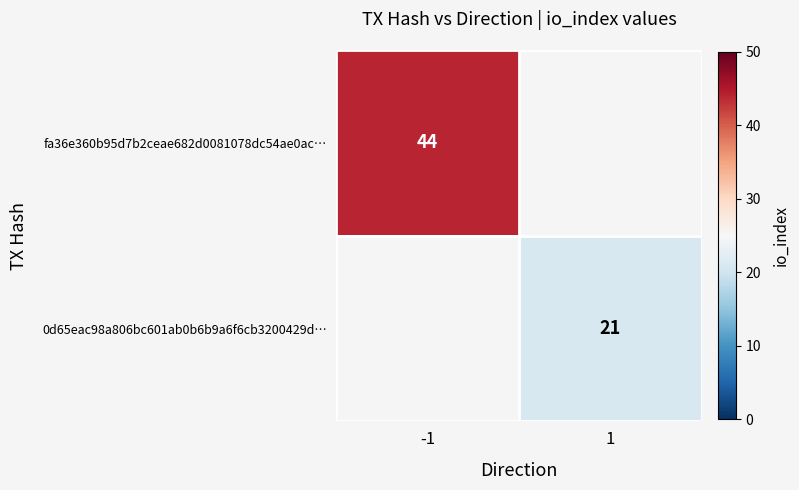

The value of 0d65eac98a806bc601ab0b6b9a6f6cb3200429d… at 1 is 21. True or false?

True